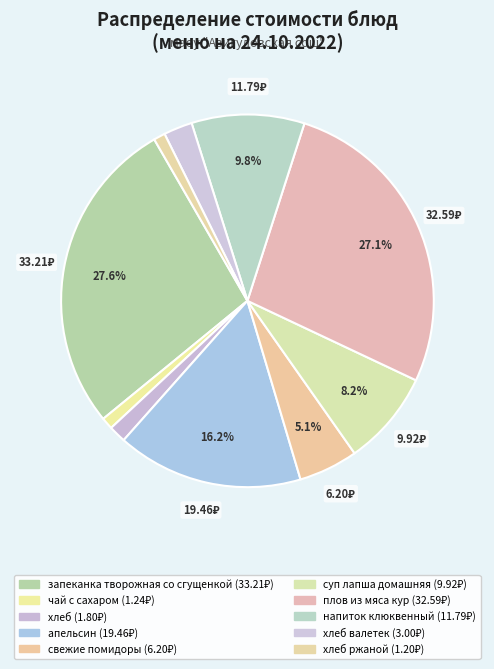

Rank the categories by value from lowest to highest.

хлеб ржаной, чай с сахаром, хлеб, хлеб валетек, свежие помидоры, суп лапша домашняя, напиток клюквенный, апельсин, плов из мяса кур, запеканка творожная со сгущенкой